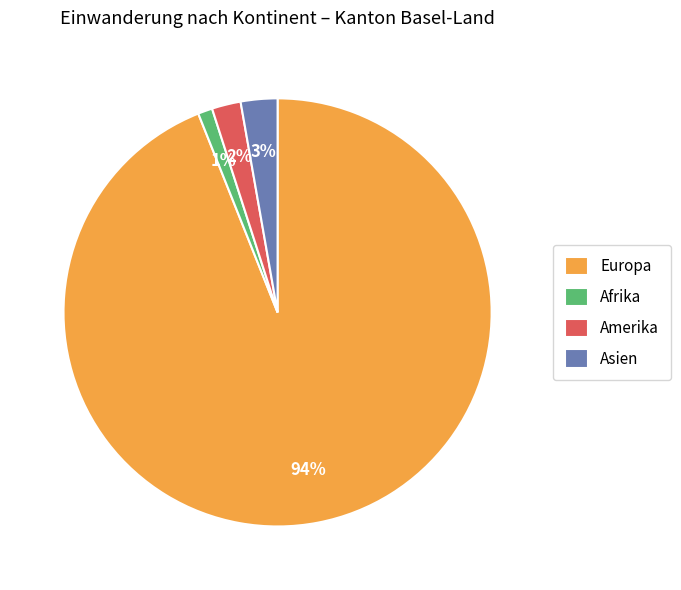

True or false: Afrika accounts for 1% of the total.

True